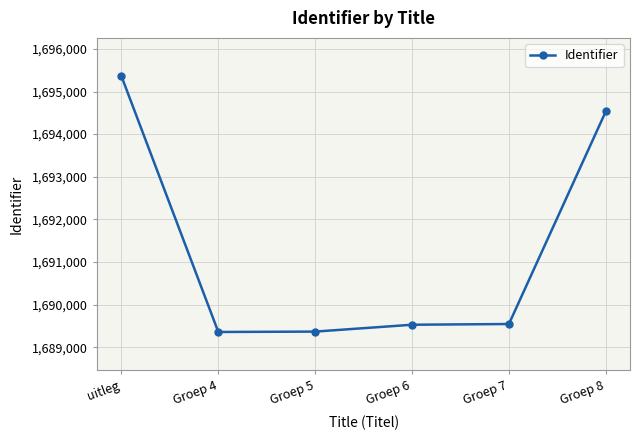

The chart shows a value of 831973 at uitleg. True or false?

False